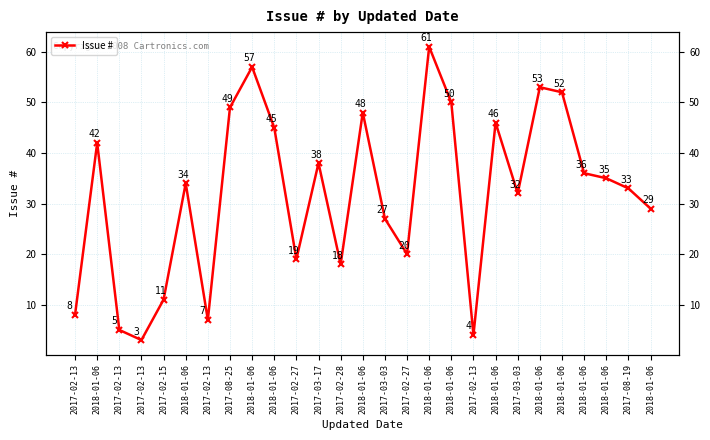

What is the label of the 26th point from the left?

2017-08-19